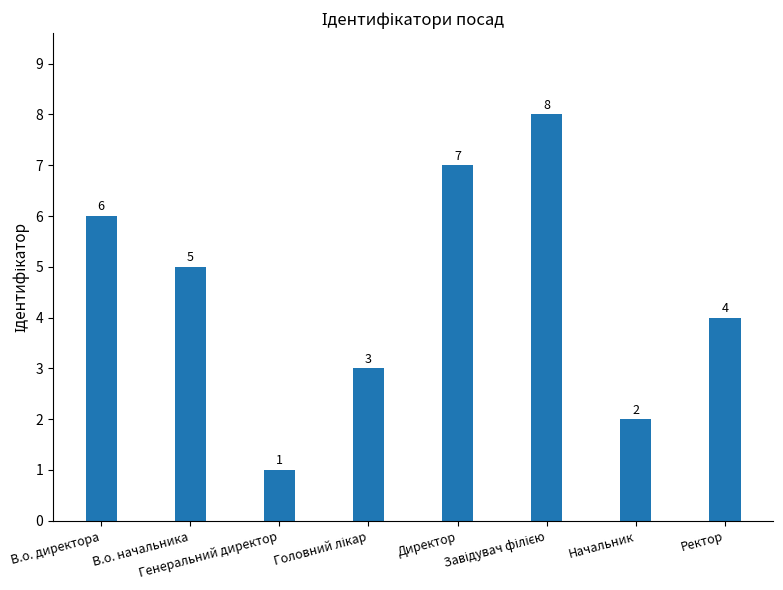

Count the values in the range 3 to 7.

5